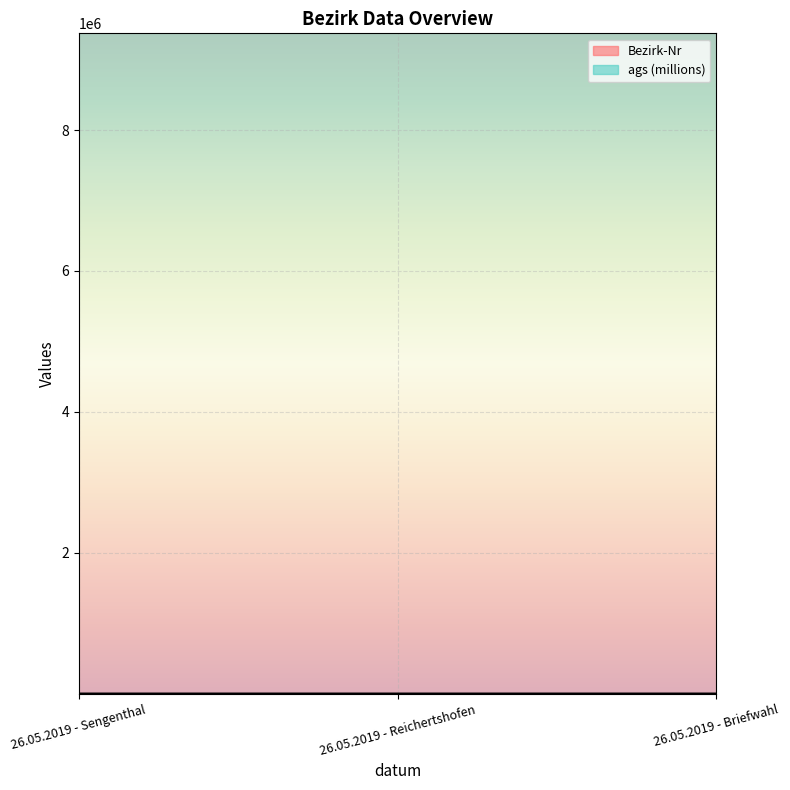

List the labels in order of value, largest first.

26.05.2019 - Briefwahl, 26.05.2019 - Reichertshofen, 26.05.2019 - Sengenthal